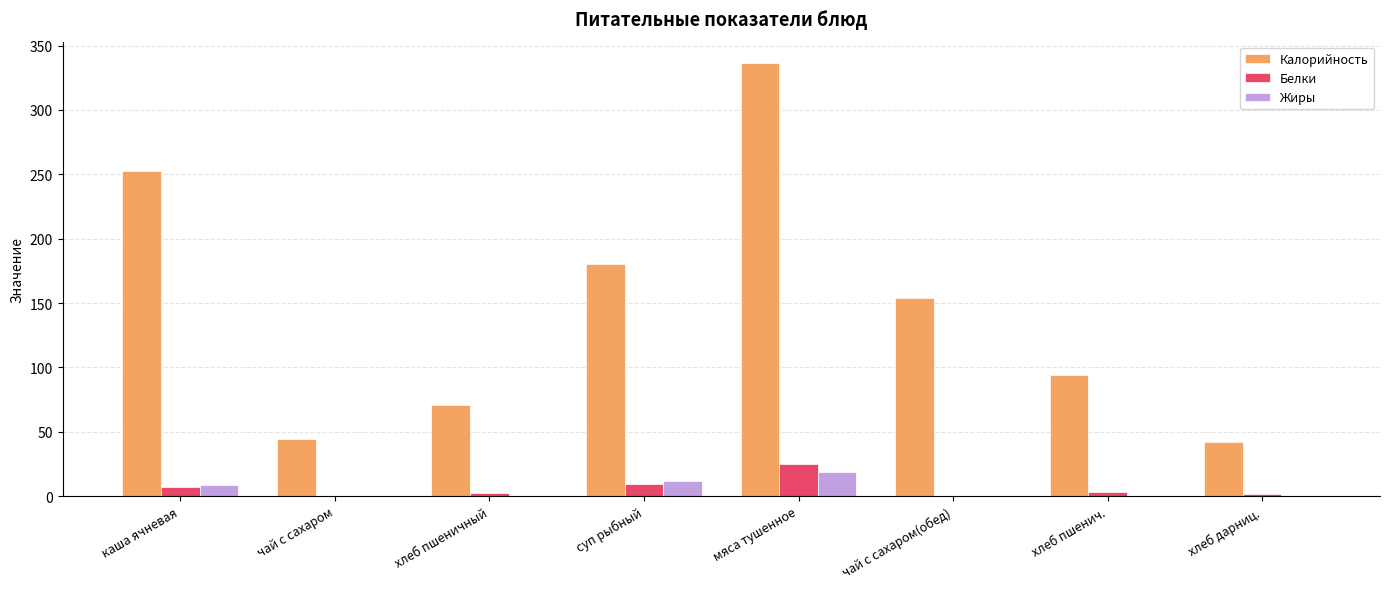

Which series has the largest range (max minus min)?

Калорийность